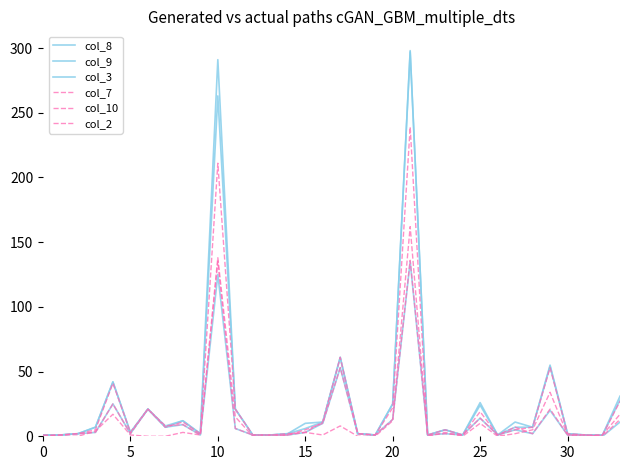

How many lines are shown in the chart?

6